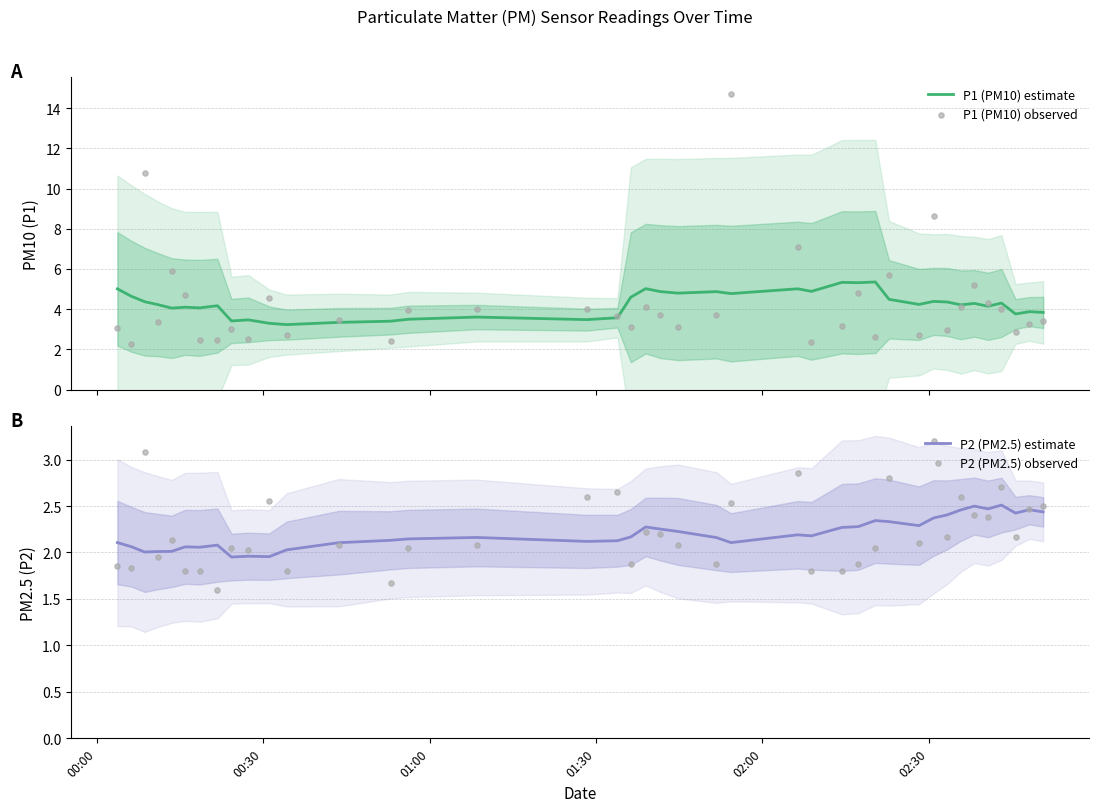

Which series contains the highest Y value?

P1 (PM10) observed